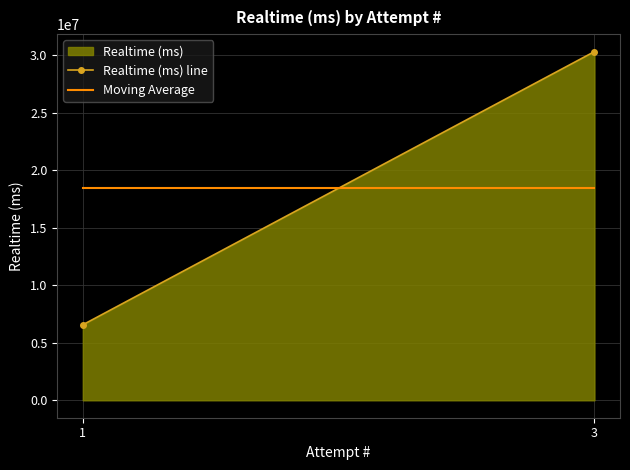

What is the average value?

18436306